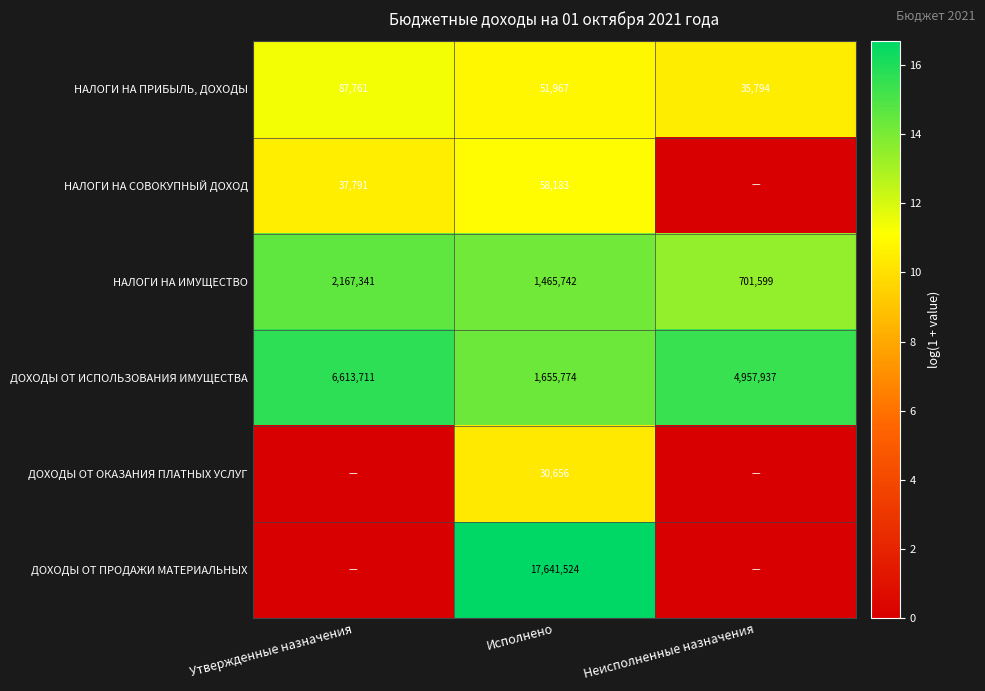

The value of НАЛОГИ НА ПРИБЫЛЬ, ДОХОДЫ at Утвержденные назначения is 87761. True or false?

True